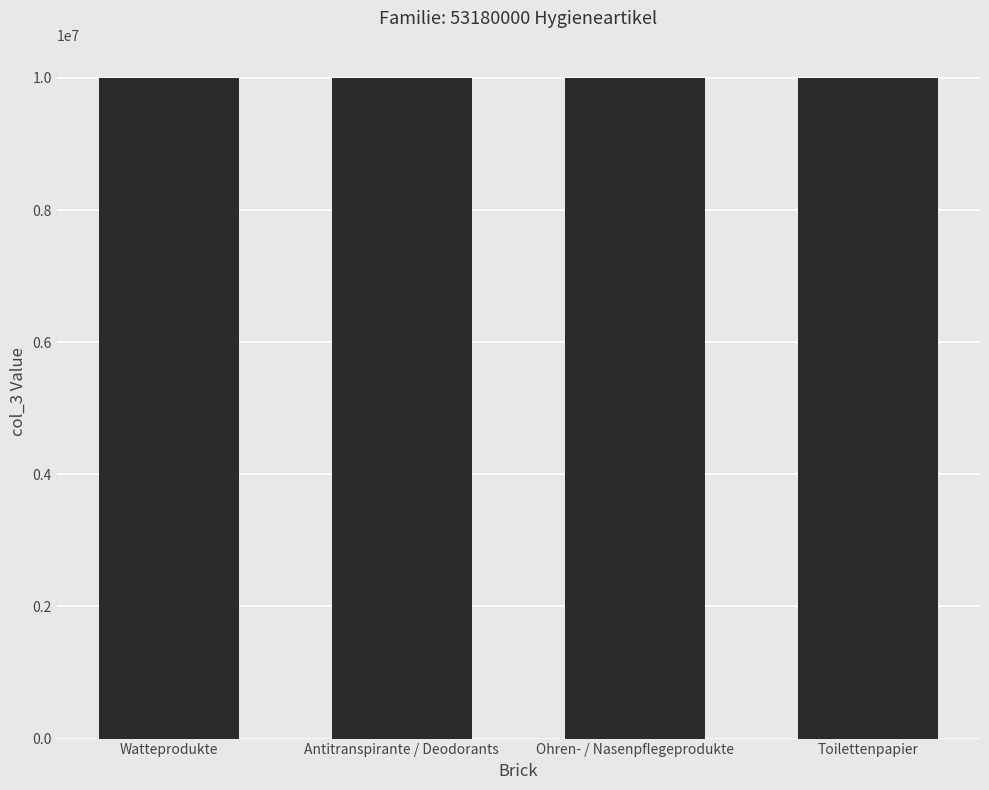

Approximately how many times larger is the value at Ohren- / Nasenpflegeprodukte compared to Antitranspirante / Deodorants?

1.0